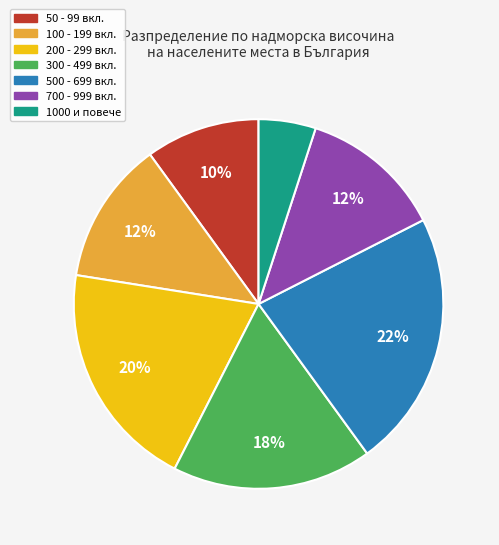

Count the number of slices in the pie.

7